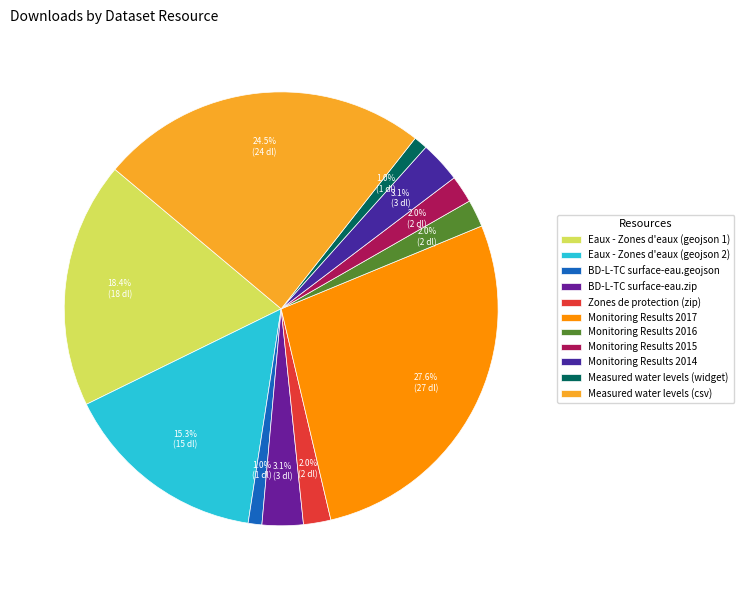

To the nearest percent, what is the average slice percentage?

9%